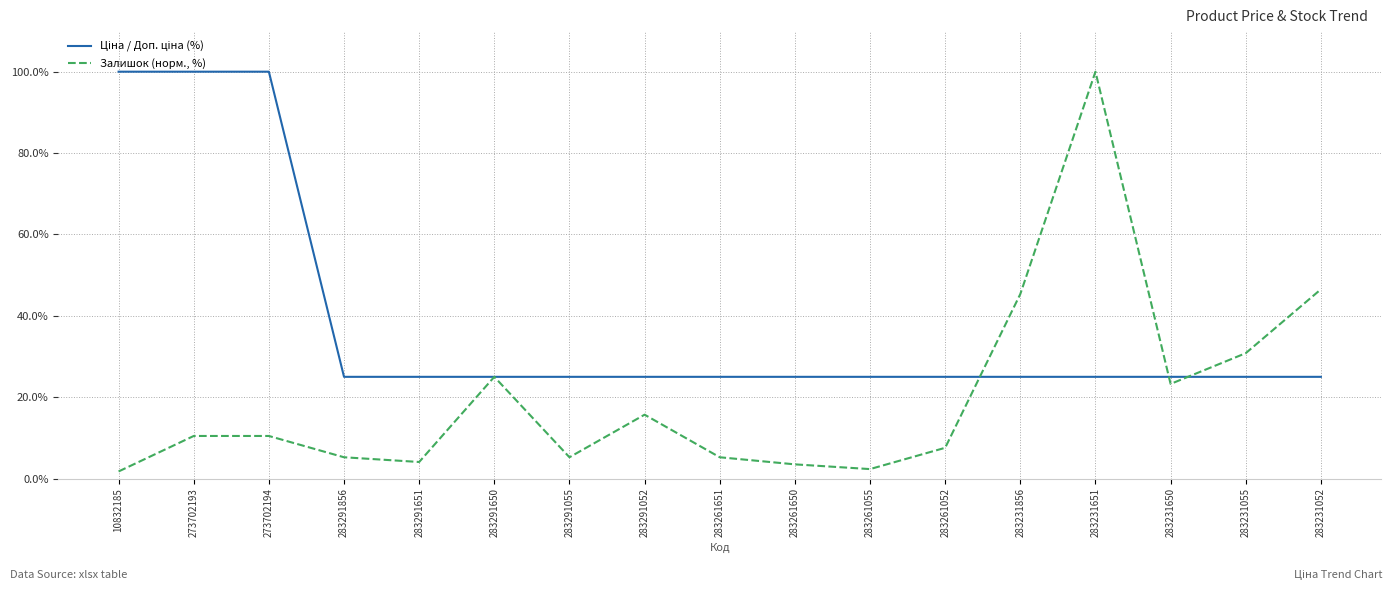

What is the maximum value for Залишок (норм., %)?

100.0